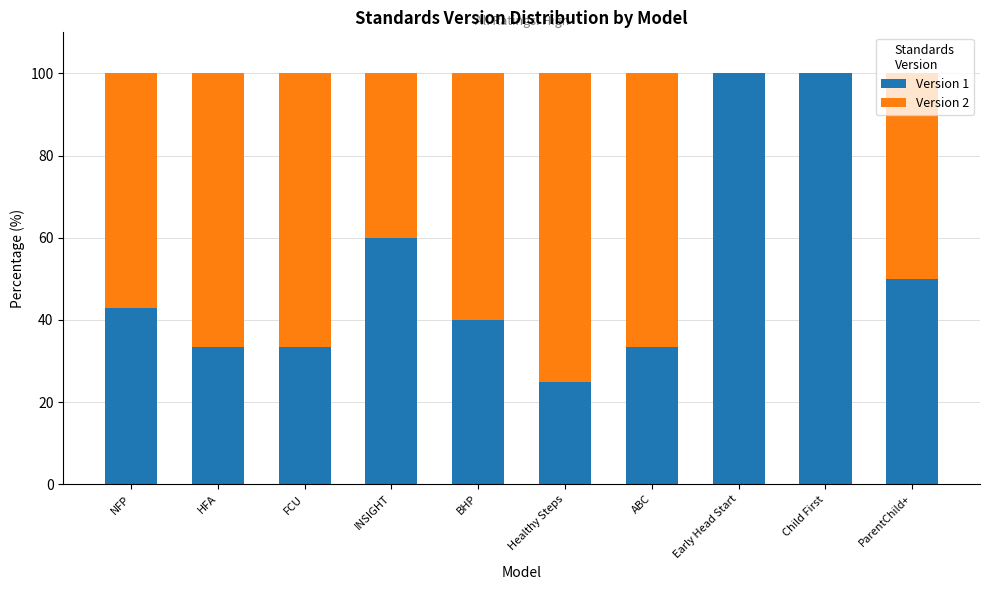

What is the total value across all series at FCU?

100.0